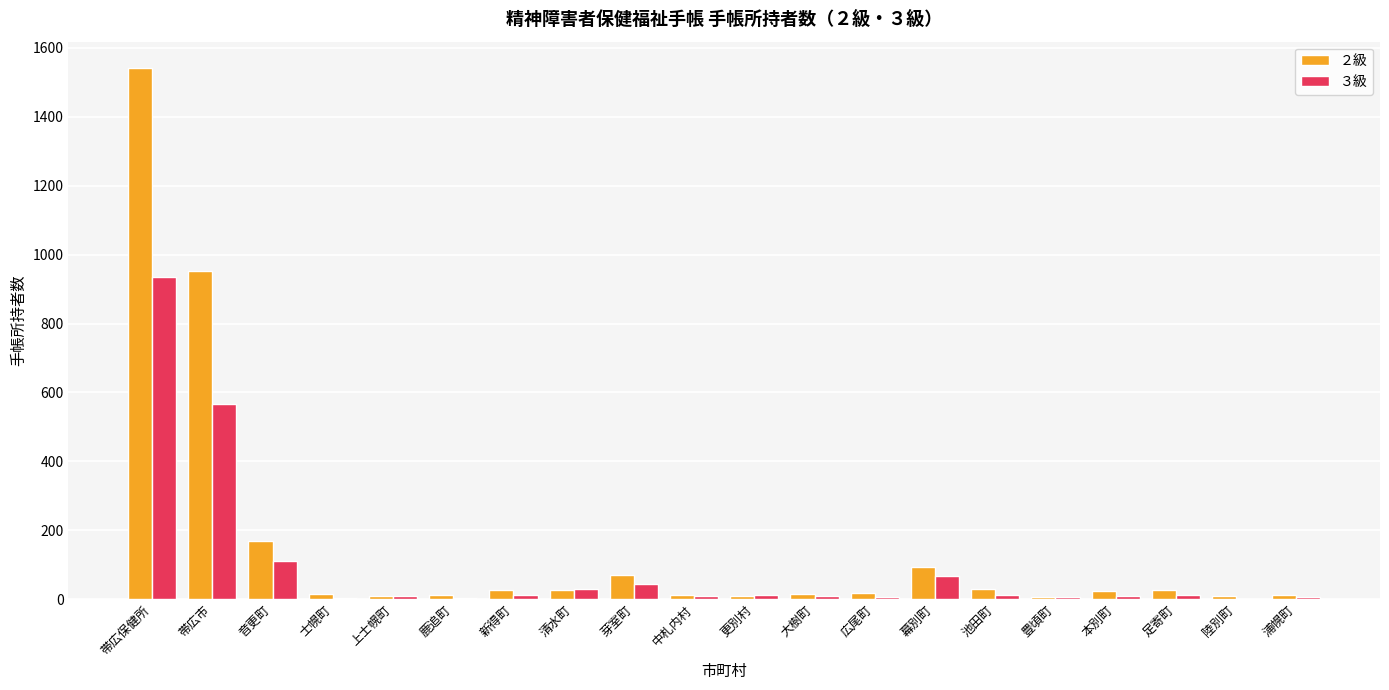

Is the value of ３級 at 帯広市 greater than the value of ２級 at 陸別町?

Yes